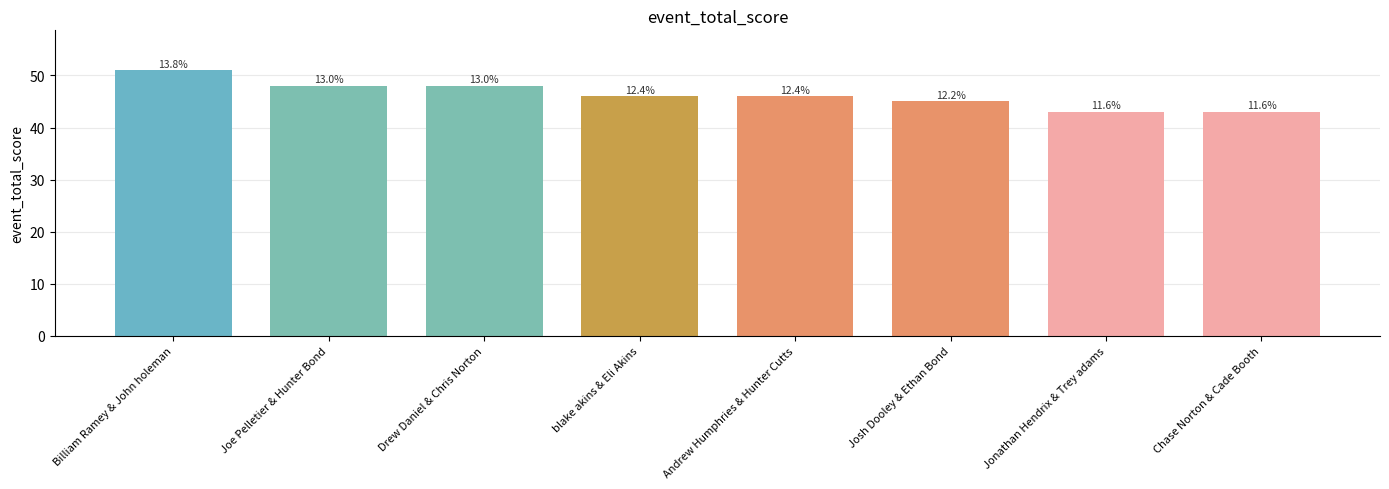

Does the chart contain any negative values?

No